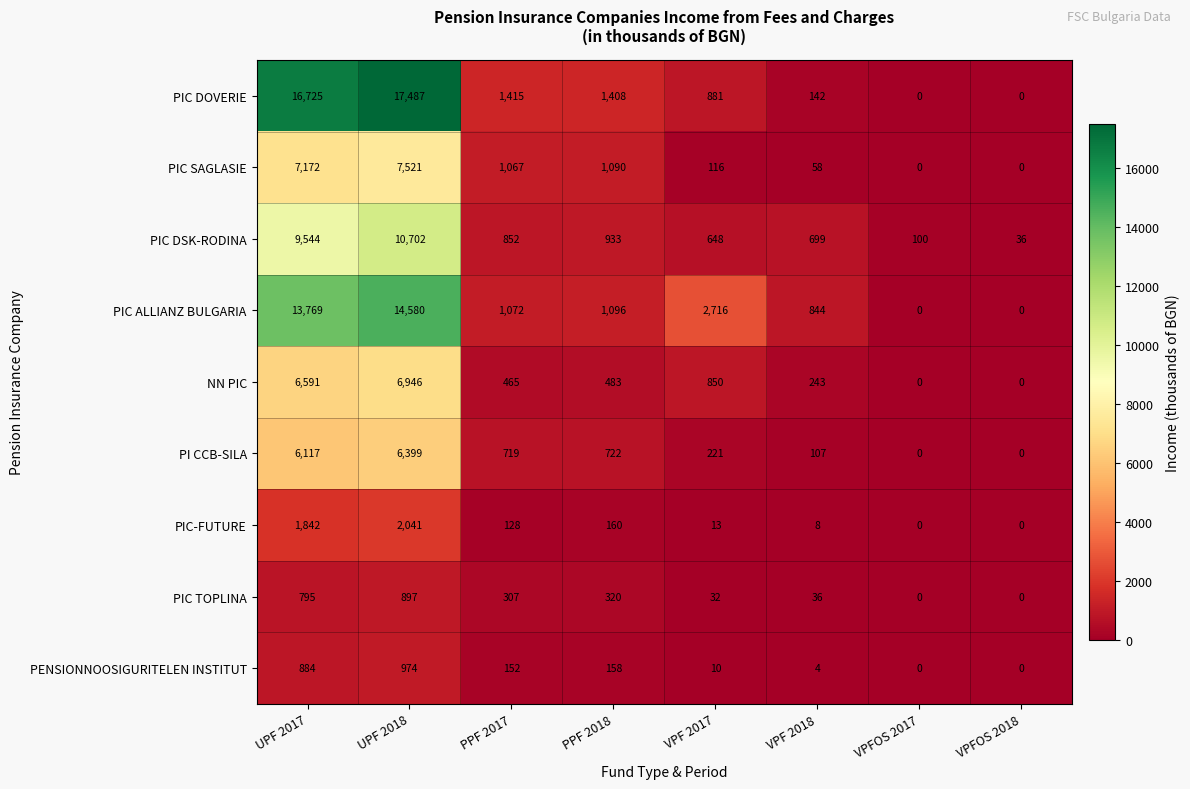

The value of PIC DOVERIE at VPF 2017 is 881. True or false?

True